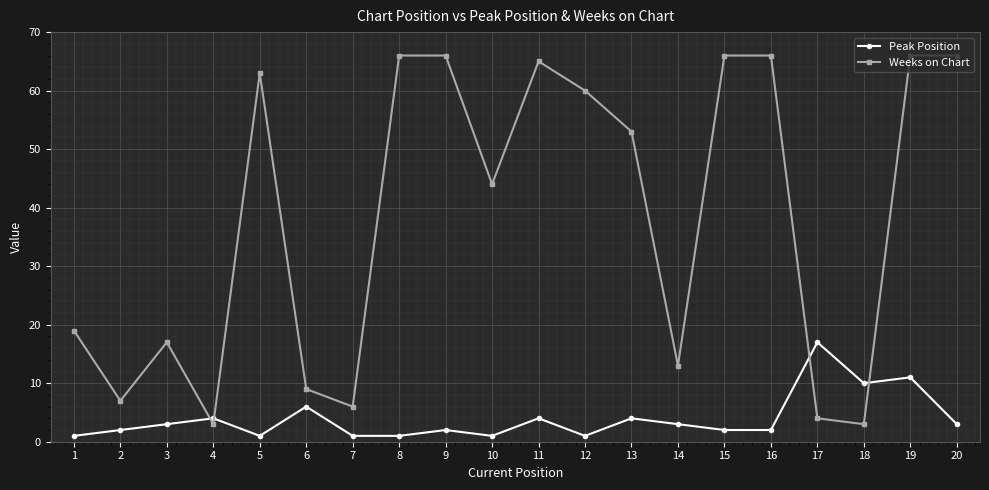

The value of Weeks on Chart at 8 is 96. True or false?

False